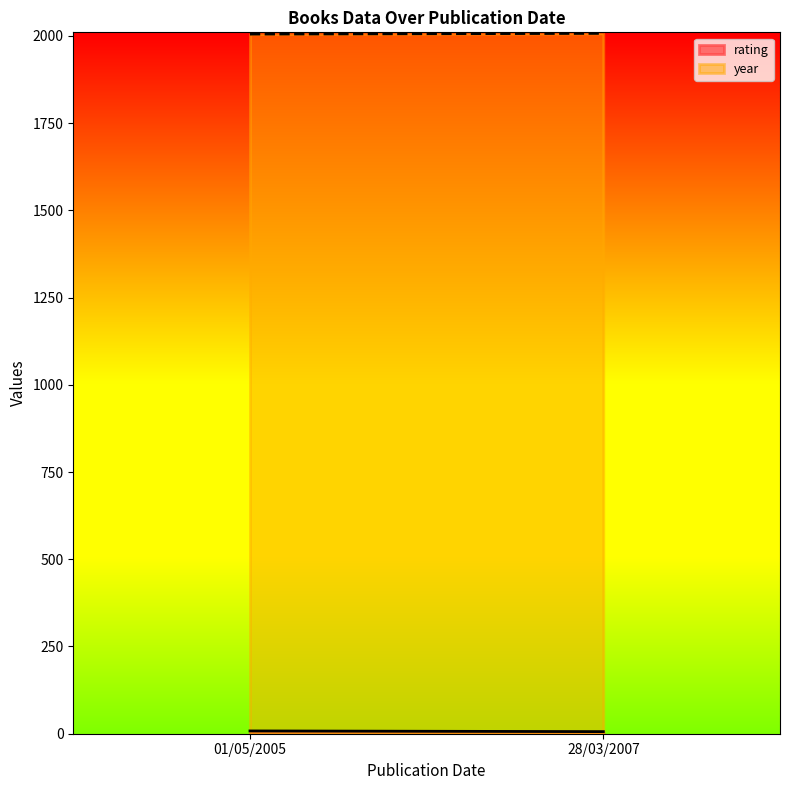

Between 01/05/2005 and 28/03/2007, which is larger?

01/05/2005